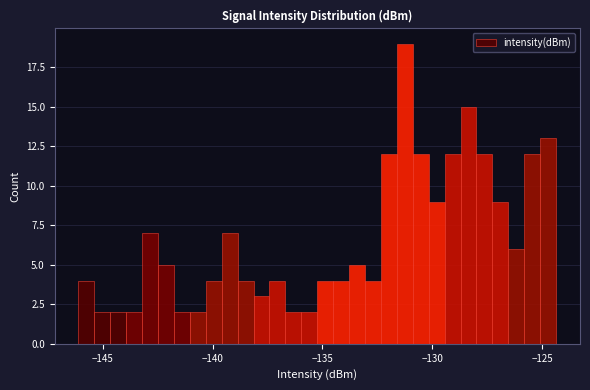

Read against the x-axis, roughly where is the centre of the tallest bar?

-131.5